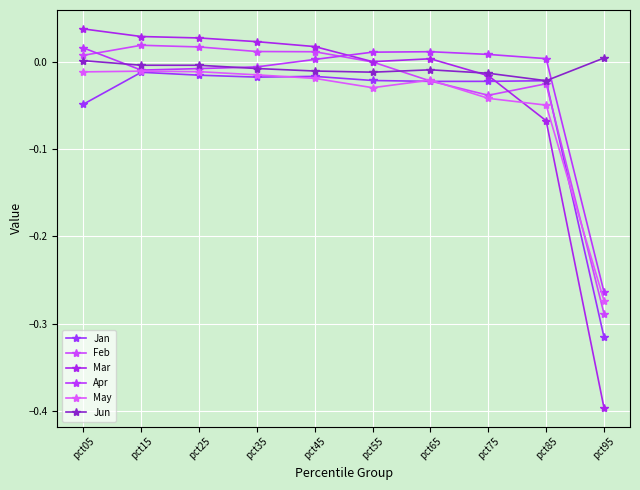

Between pct05 and pct85, which series saw the biggest shift?

Mar